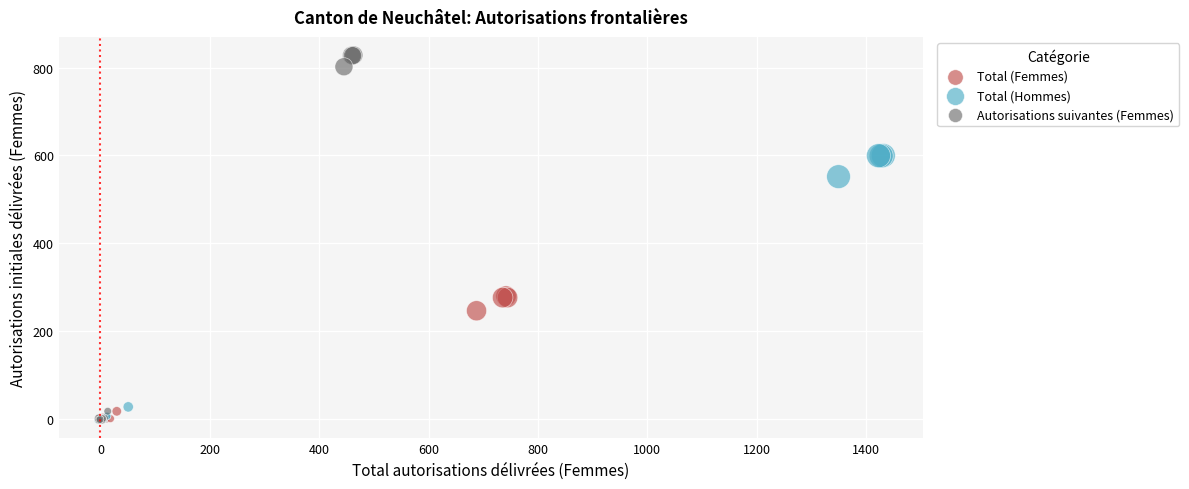

Which series contains the highest Y value?

Autorisations suivantes (Femmes)